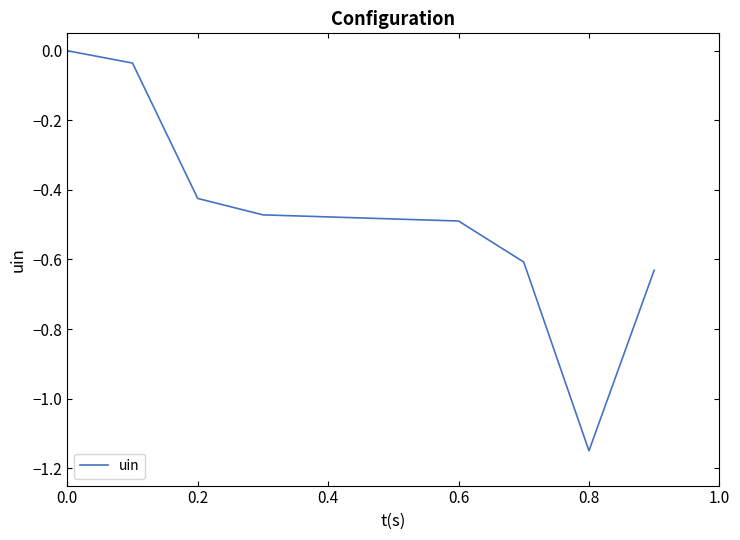

True or false: the data has more than 2 interior local peaks.

False